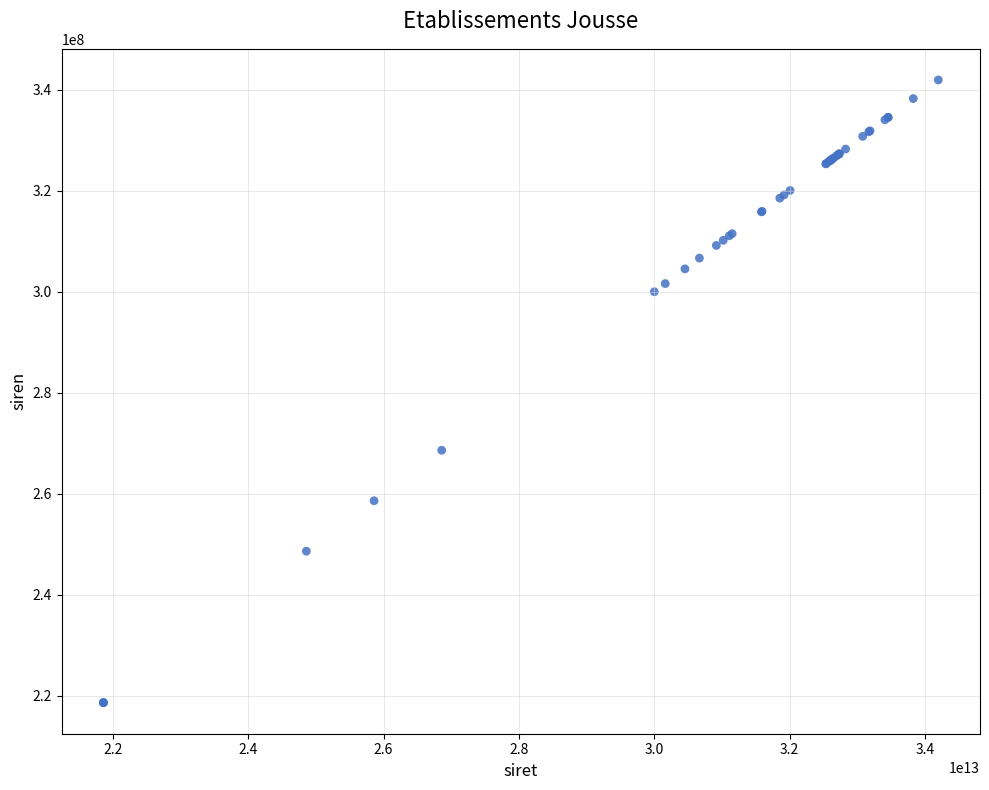

What Y value in the scatter plot is closest to 280292553?

268601473